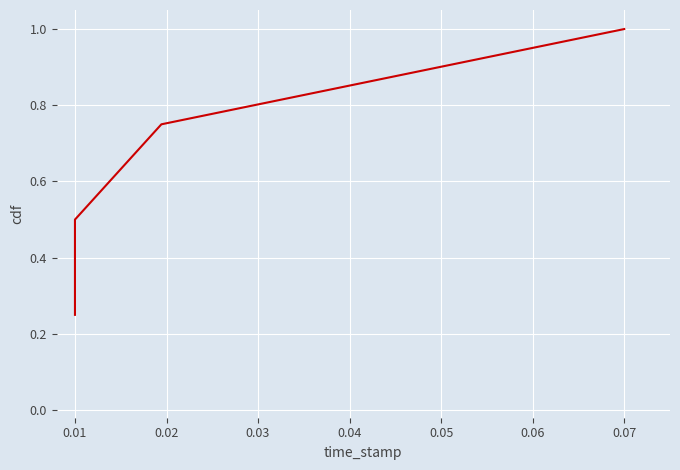

What is the maximum value shown in the chart?

1.0